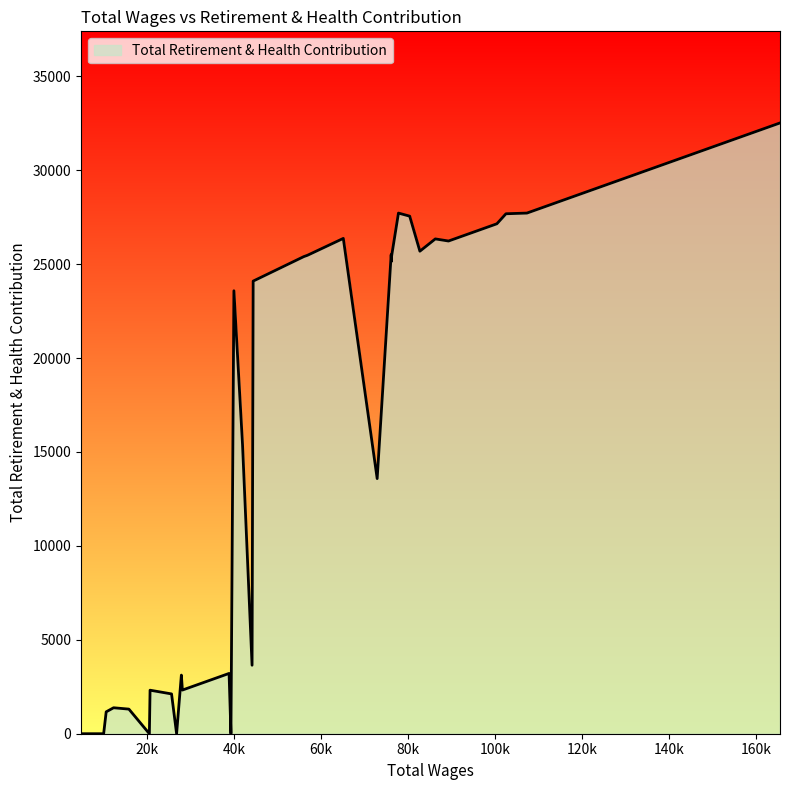

Rank the categories by value from lowest to highest.

21, 27, 30, 34, 35, 36, 37, 38, 39, 33, 31, 32, 28, 29, 25, 24, 26, 23, 22, 18, 13, 19, 20, 17, 11, 16, 10, 15, 12, 7, 5, 6, 14, 4, 3, 8, 2, 1, 9, 0